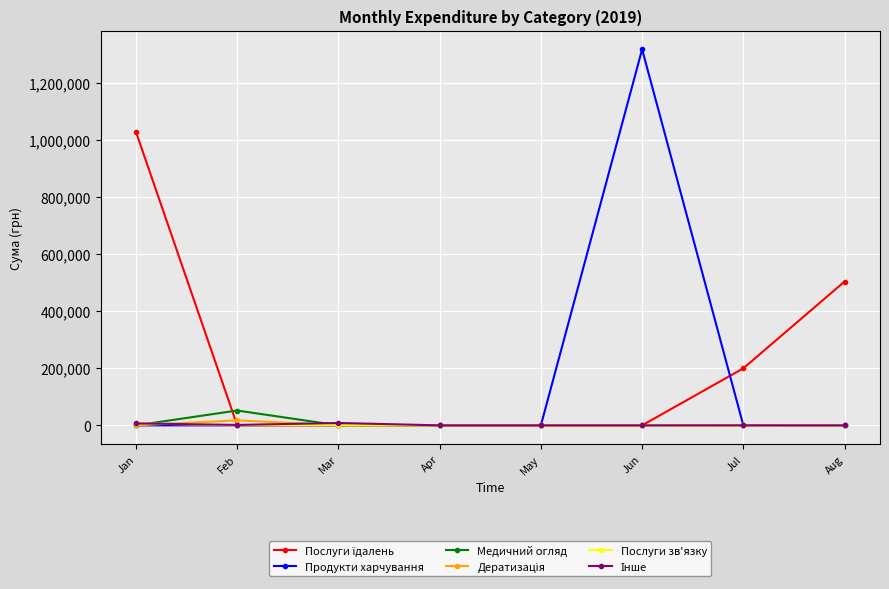

What is the total value across all series at Jun?

1316889.5